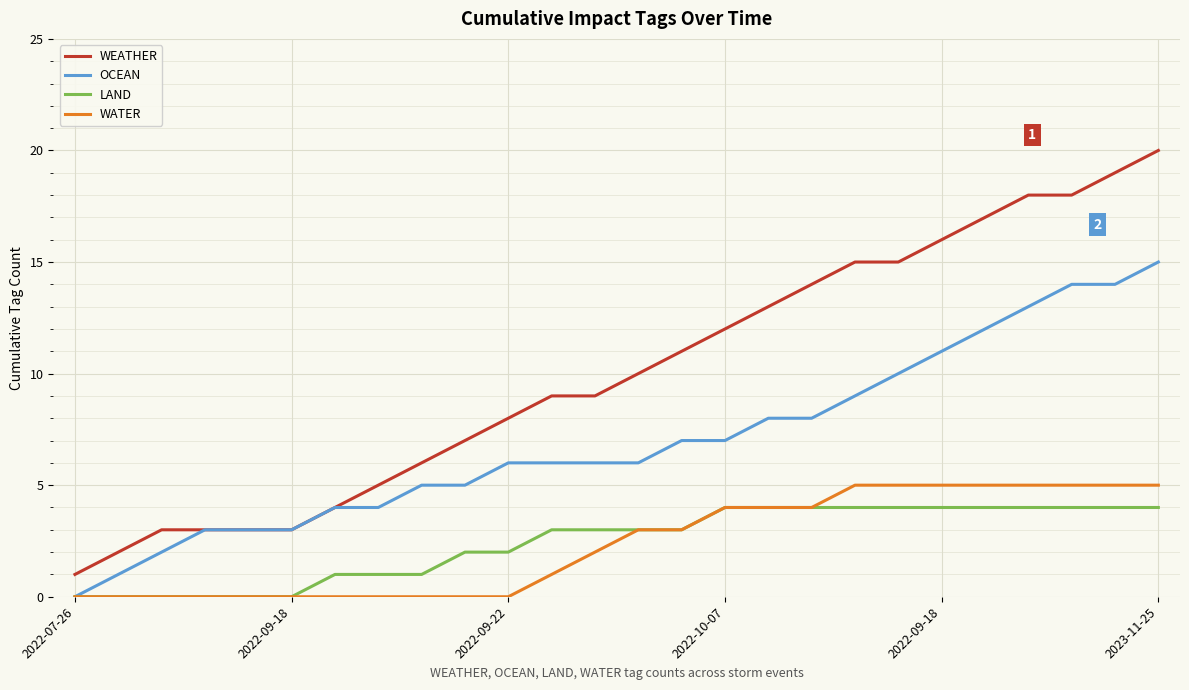

List the series in order of their peak value, lowest first.

LAND, WATER, OCEAN, WEATHER